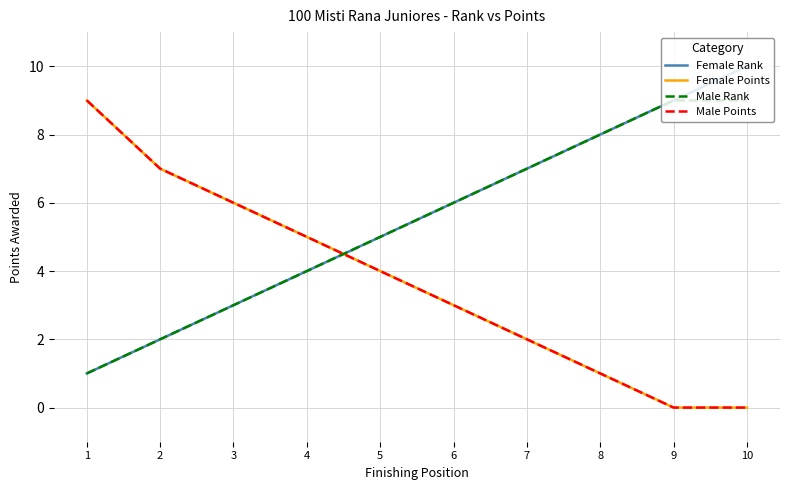

What is the spread (max minus min) of values at 4?

1